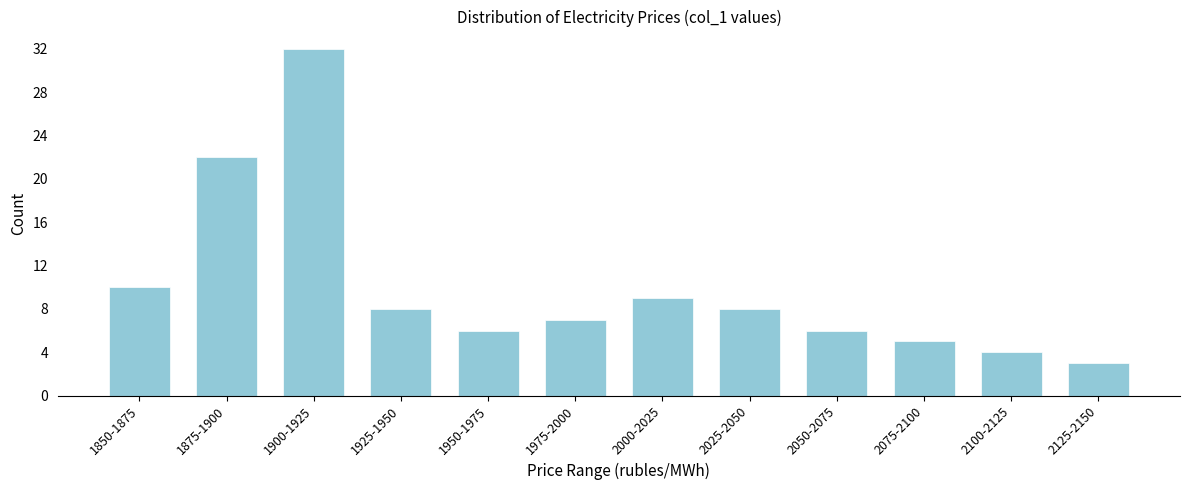

Reading right to left, what are all the values shown in this chart?

3	4	5	6	8	9	7	6	8	32	22	10